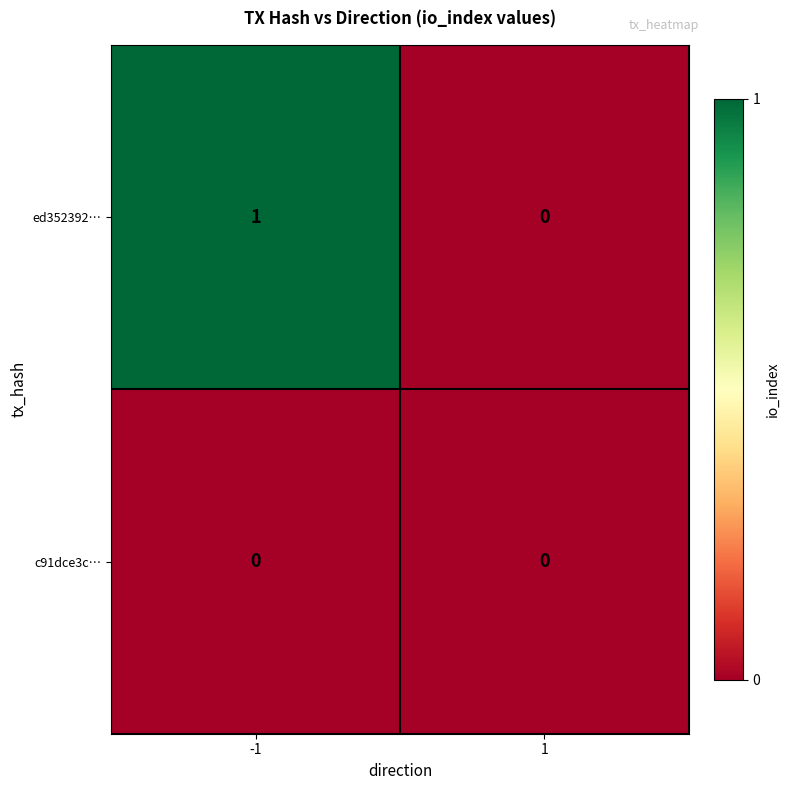

List the series in order of their peak value, highest first.

ed352392…, c91dce3c…